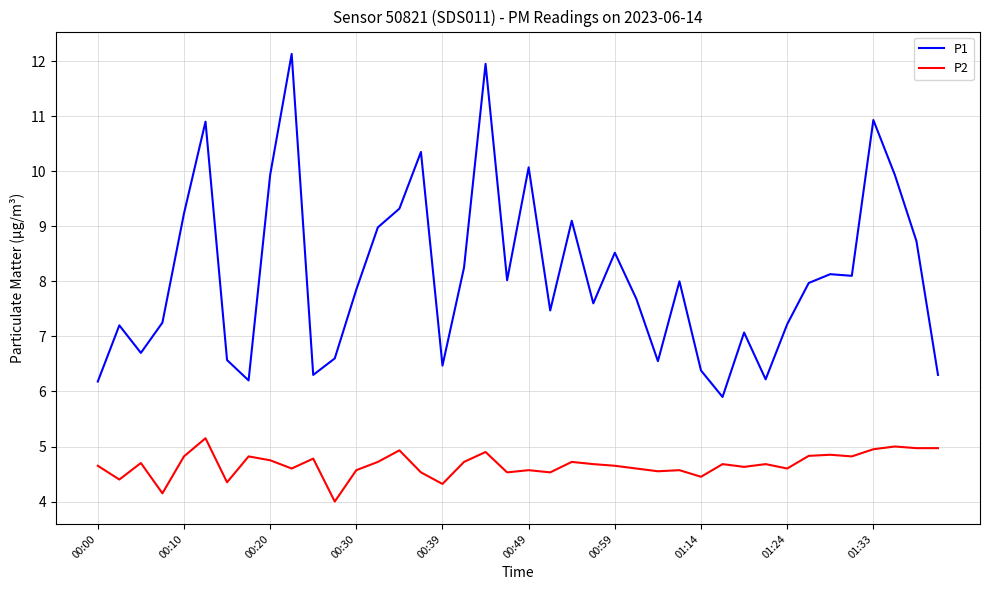

How many categories are shown in the chart?

40